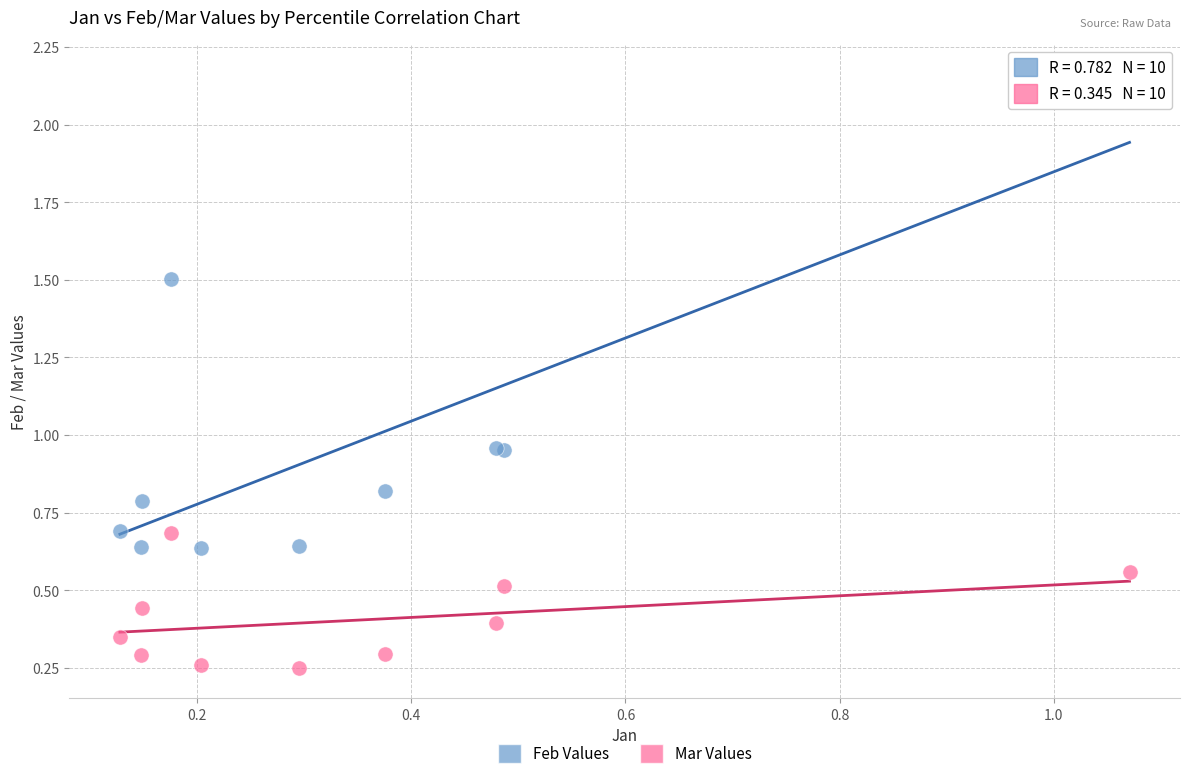

Which series reaches the minimum Y coordinate?

Mar Values